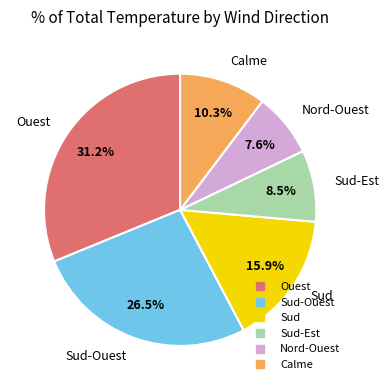

Does any single category account for the majority?

No